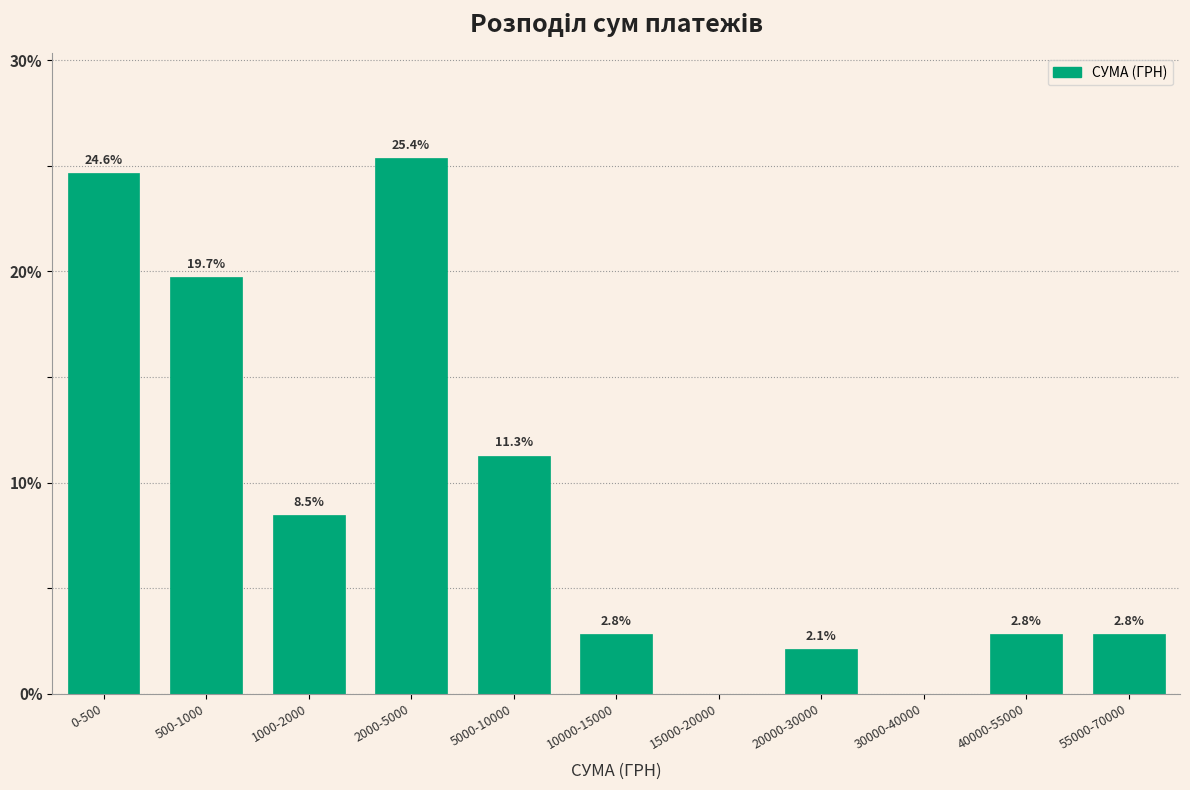

Reading left to right, list all the values displayed in this chart.

0-500=24.6	500-1000=19.7	1000-2000=8.5	2000-5000=25.4	5000-10000=11.3	10000-15000=2.8	15000-20000=0.0	20000-30000=2.1	30000-40000=0.0	40000-55000=2.8	55000-70000=2.8